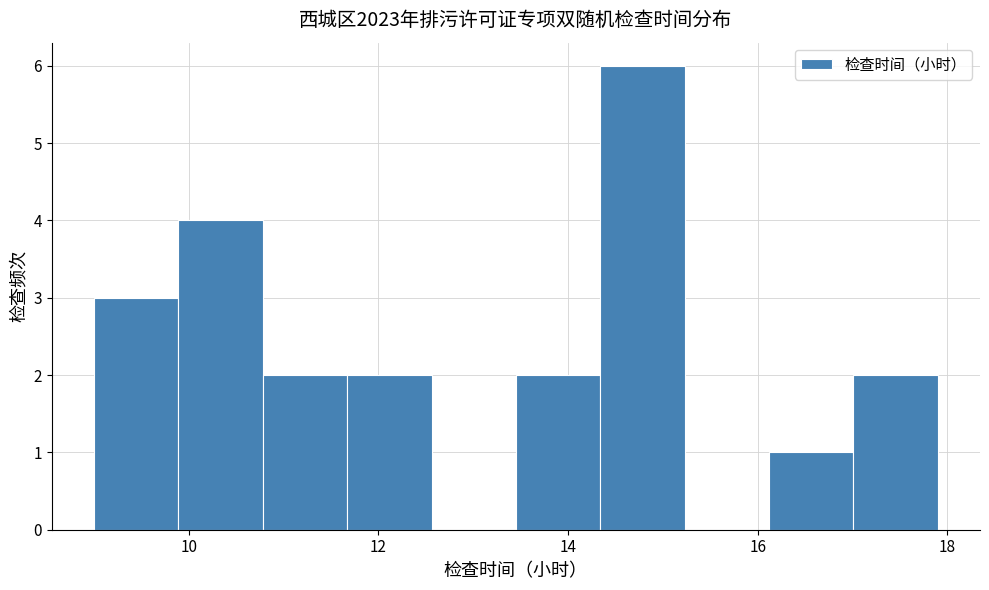

What is the height of the bar covering 17.0 to 18.0 on the x-axis? Neither the bar edges nor the heights are printed on the chart, so give them approximately, as read against the axes.

2